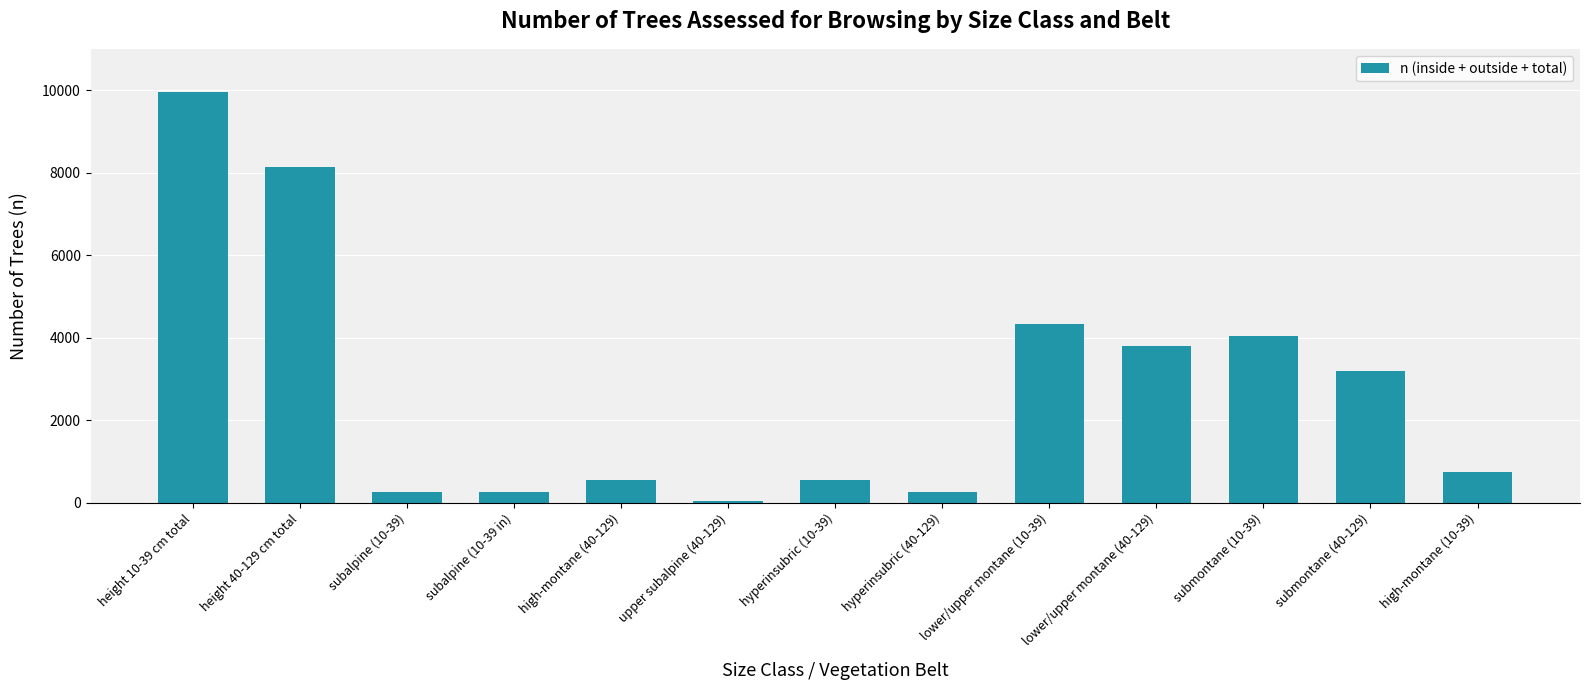

What is the sum of the values at hyperinsubric (10-39) and submontane (10-39)?

4597